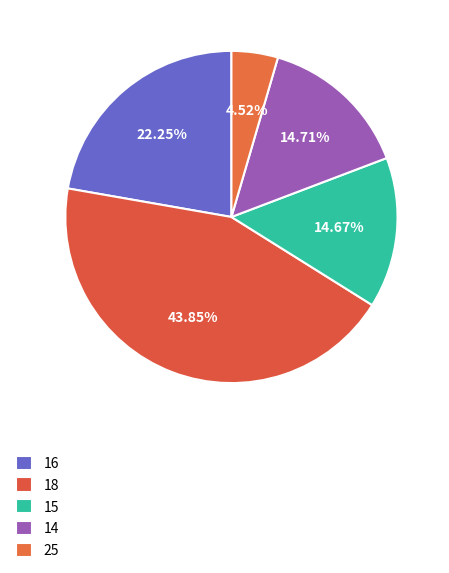

Is there any slice that represents more than half of the pie?

No